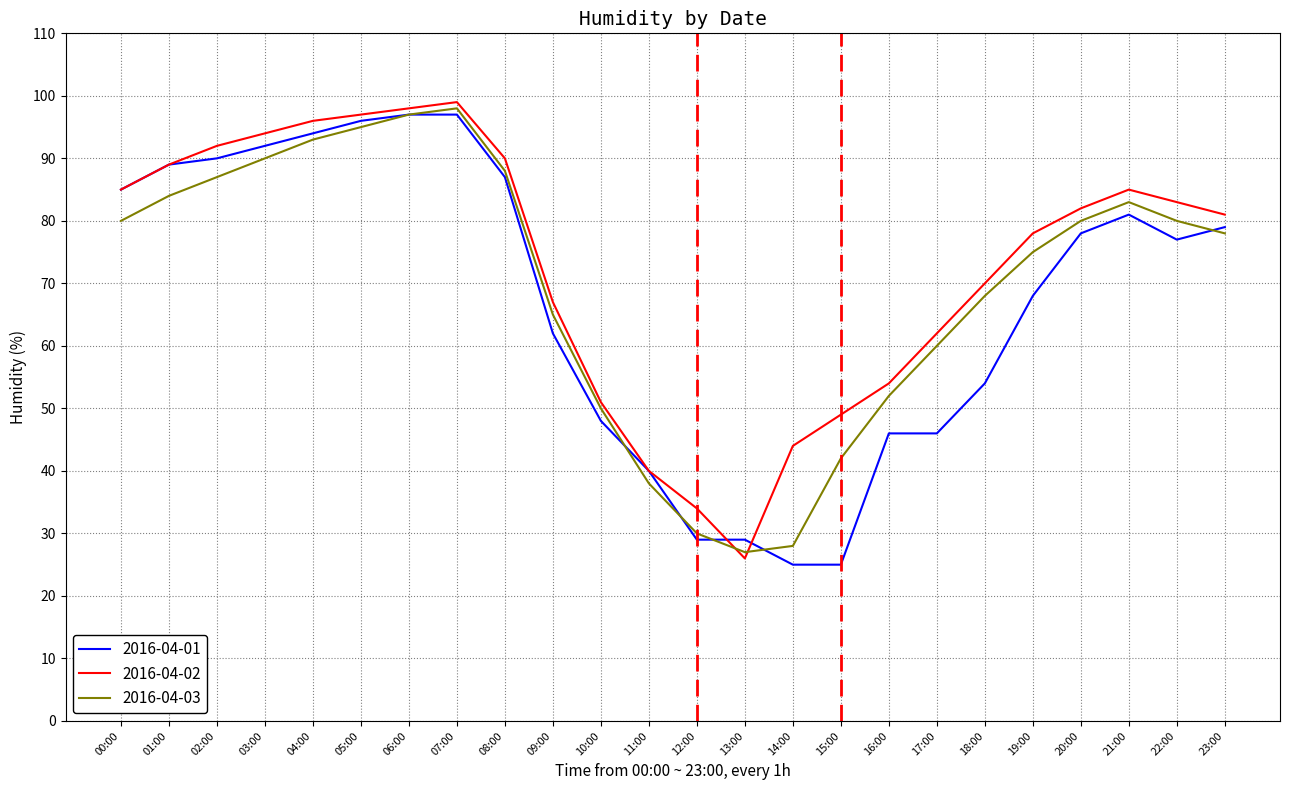

List the series in order of their peak value, highest first.

2016-04-02, 2016-04-03, 2016-04-01